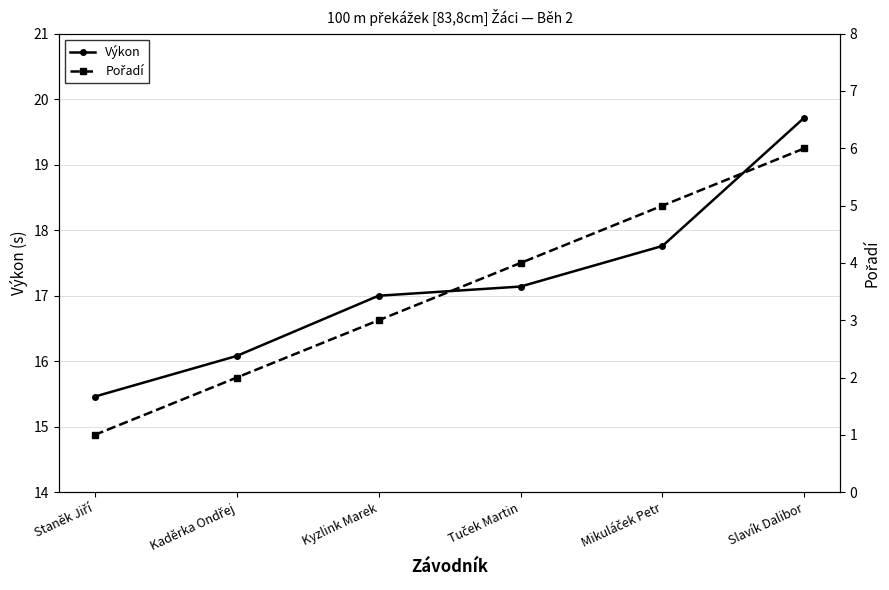

How many series are shown in this chart?

2